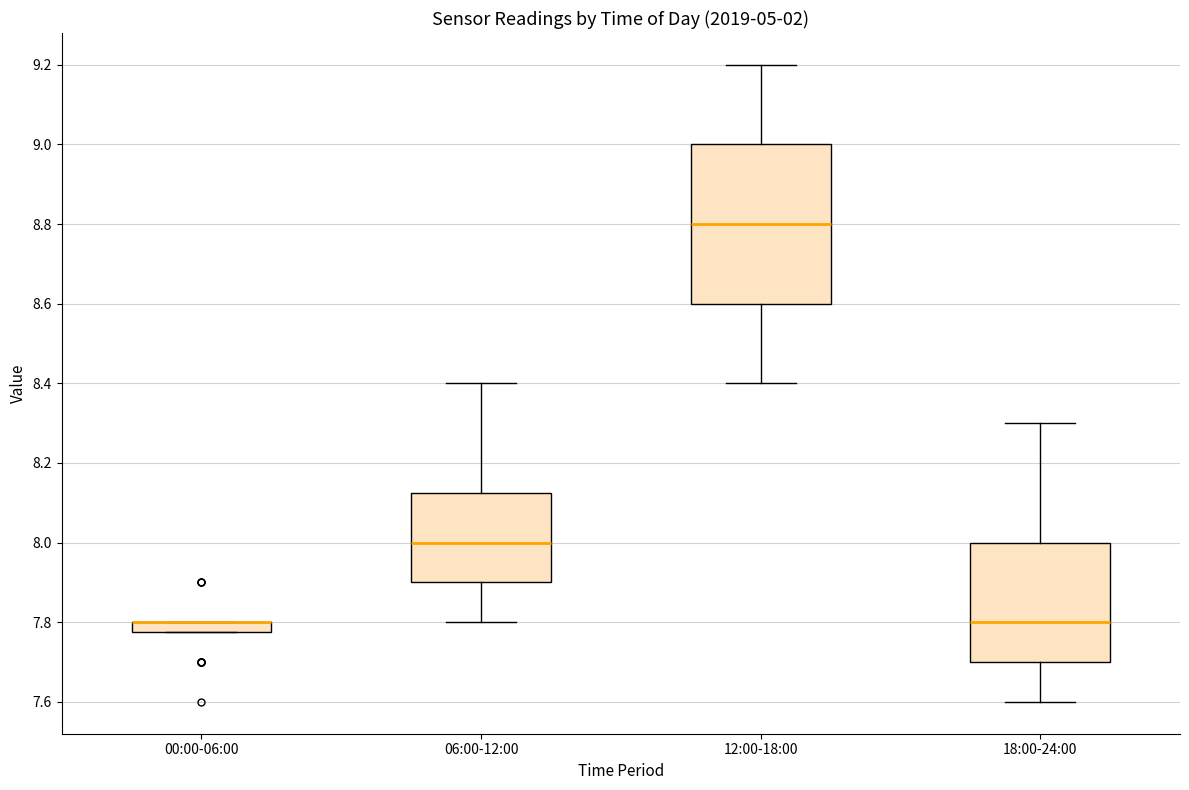

Which box is the tallest, from its lower edge to its upper edge?

12:00-18:00